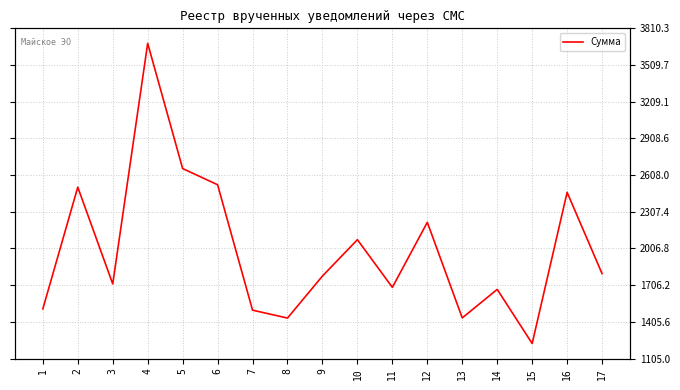

True or false: the data shows 2466.5 at 16.

True